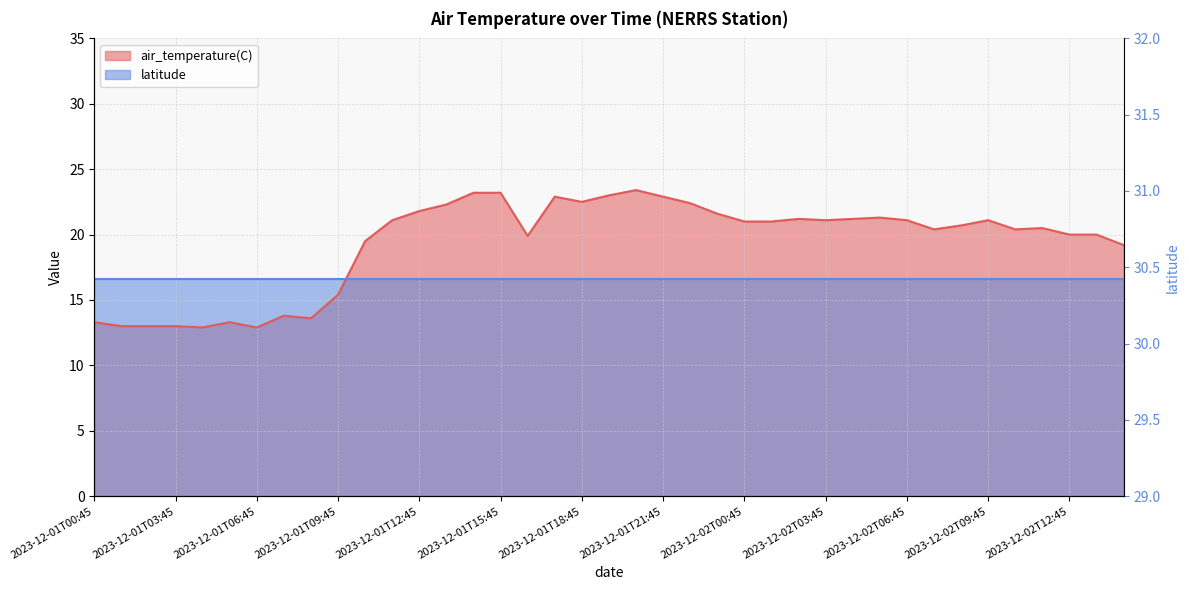

What is the label of the 20th point from the right?

2023-12-01T19:45